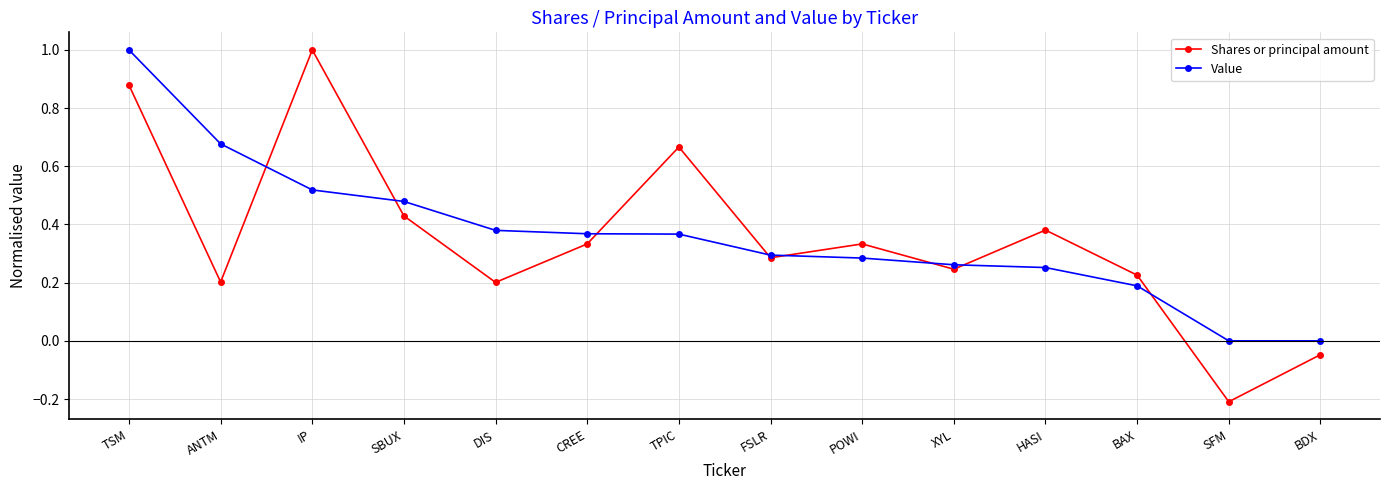

What are all the series names shown in the legend?

Shares or principal amount, Value